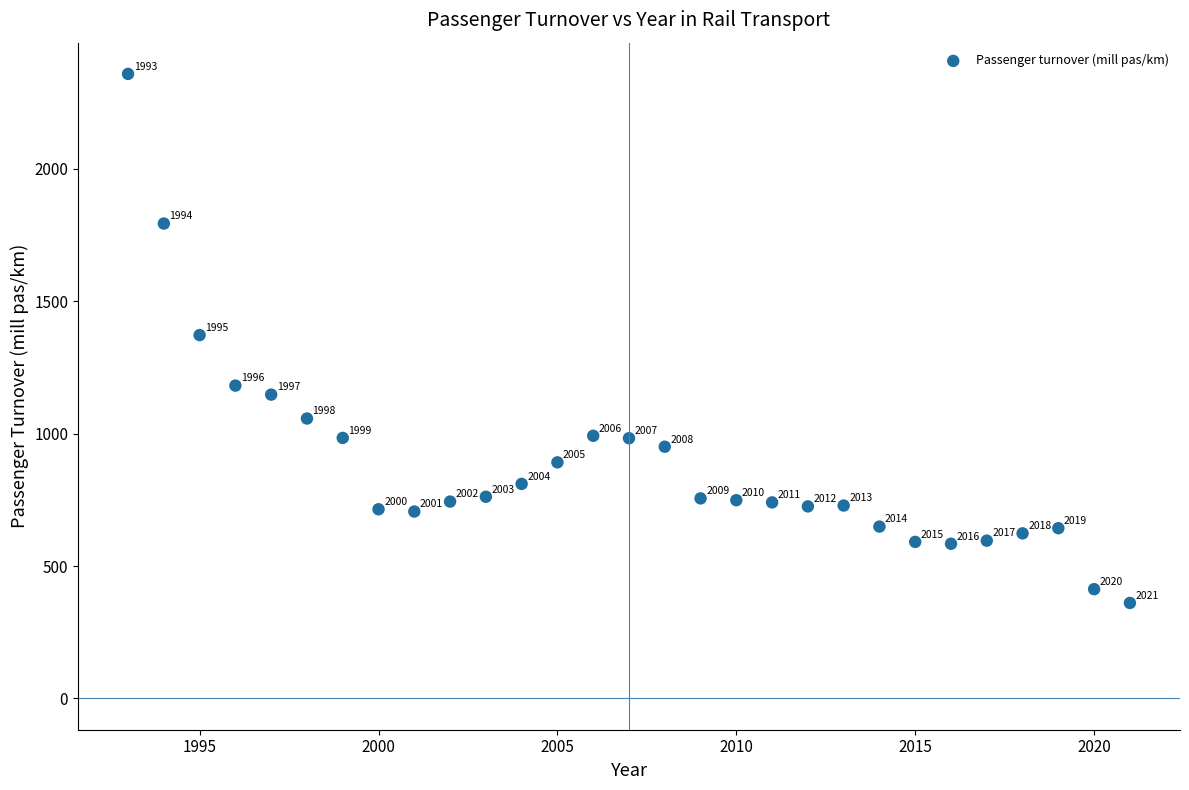

What Y value in the scatter plot is closest to 1359?

1372.6